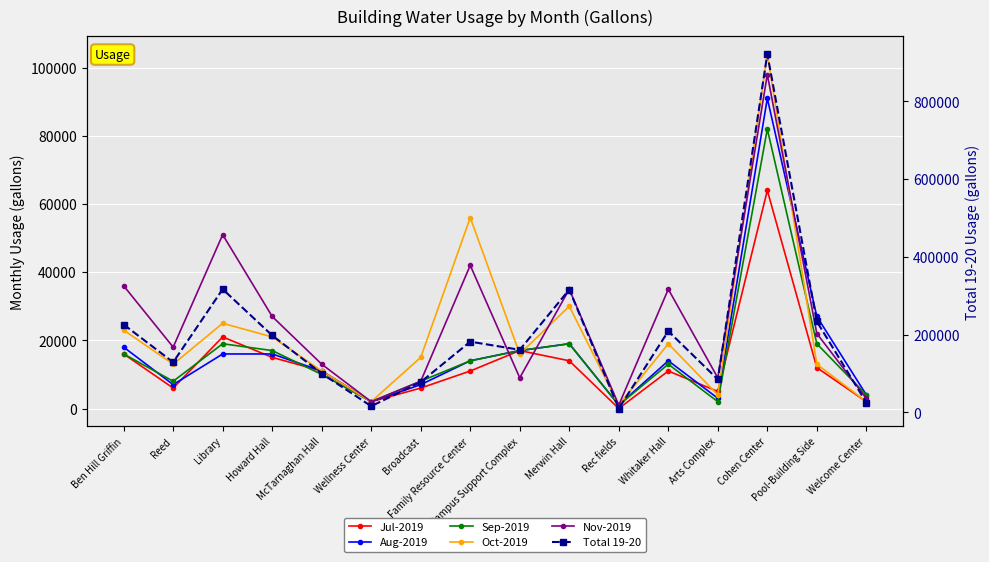

How many times do Jul-2019 and Aug-2019 cross each other?

4